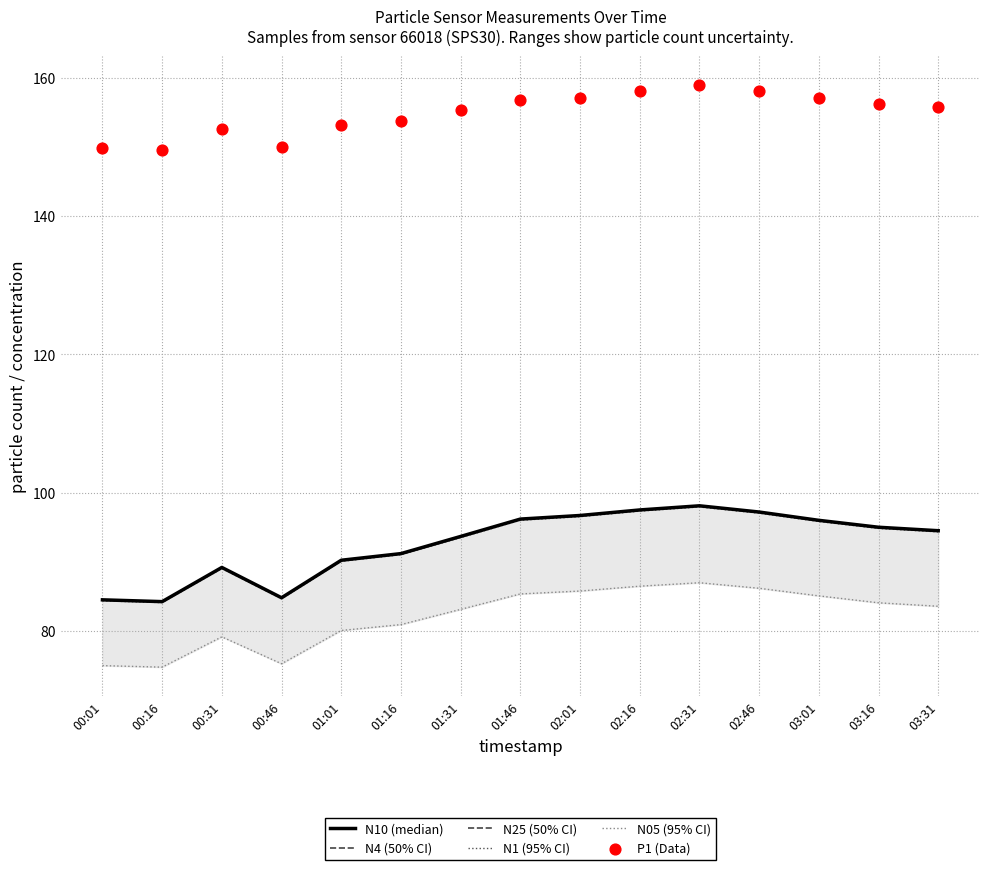

What are all the series names shown in the legend?

N10 (median), N4 (50% CI), N25 (50% CI), N1 (95% CI), N05 (95% CI), P1 (Data)